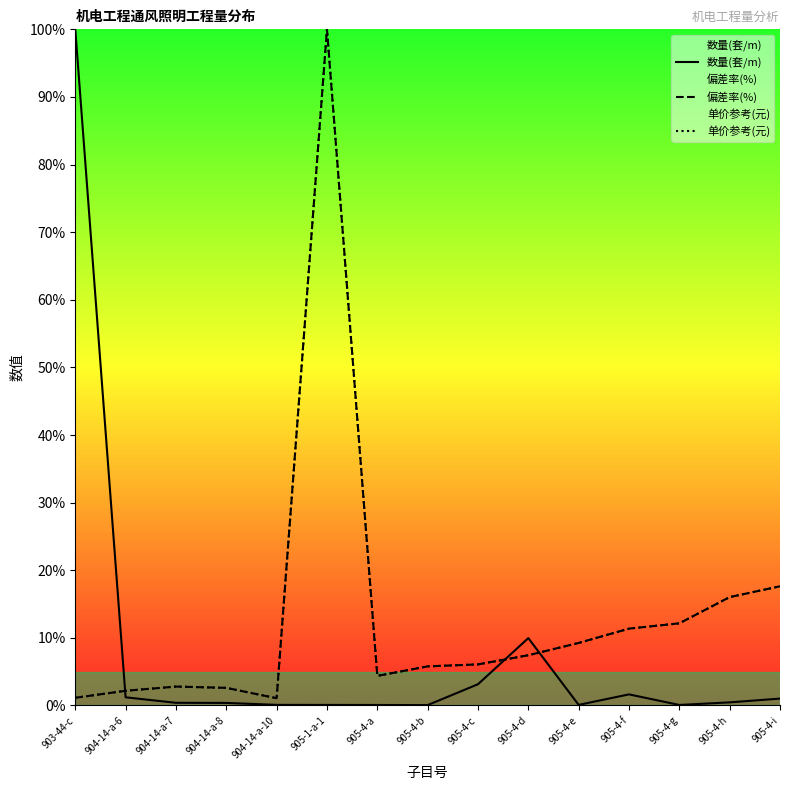

Count the number of categories in the chart.

15